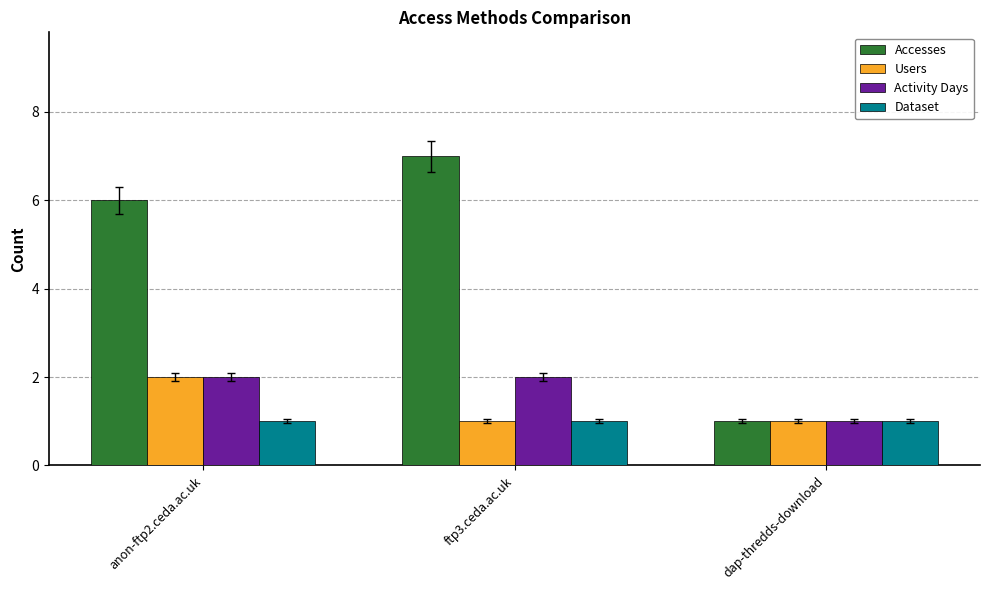

Which series has the largest range (max minus min)?

Accesses